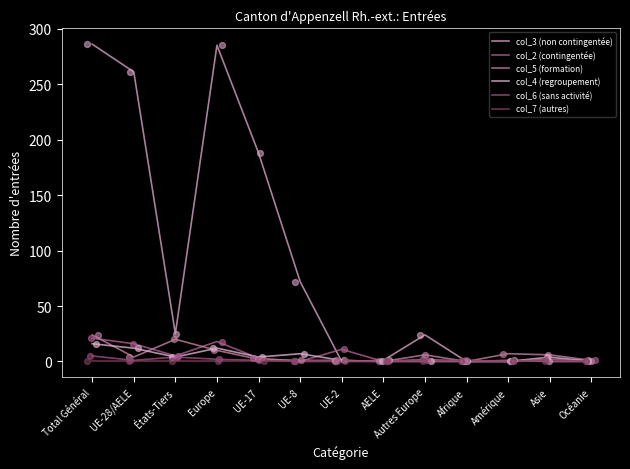

At how many categories does at least one series exceed 228?

3